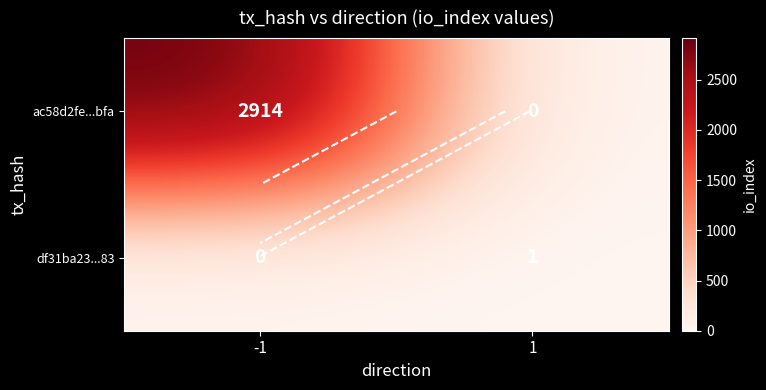

At which category is the sum across all series the highest?

-1